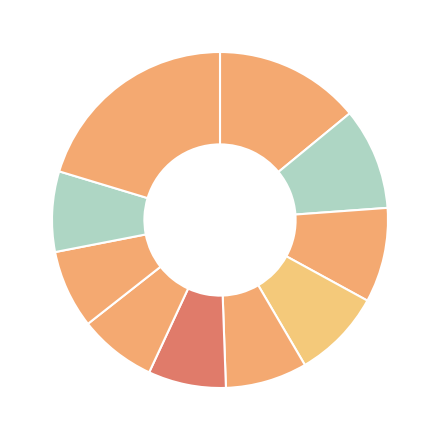

Rank the categories by value from highest to lowest.

pct95, pct05, pct15, pct25, pct35, pct45, pct85, pct75, pct55, pct65